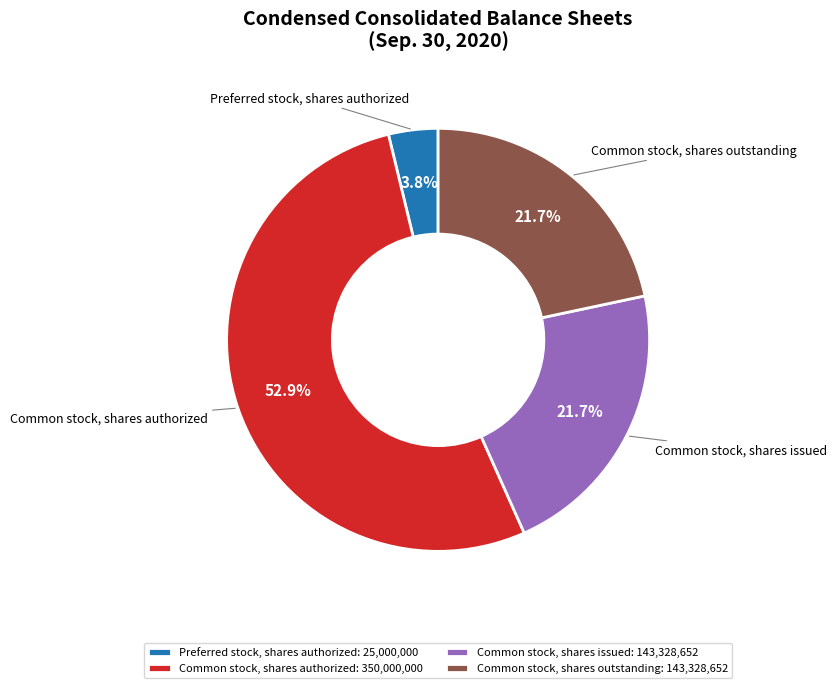

How many slices are in this pie chart?

4